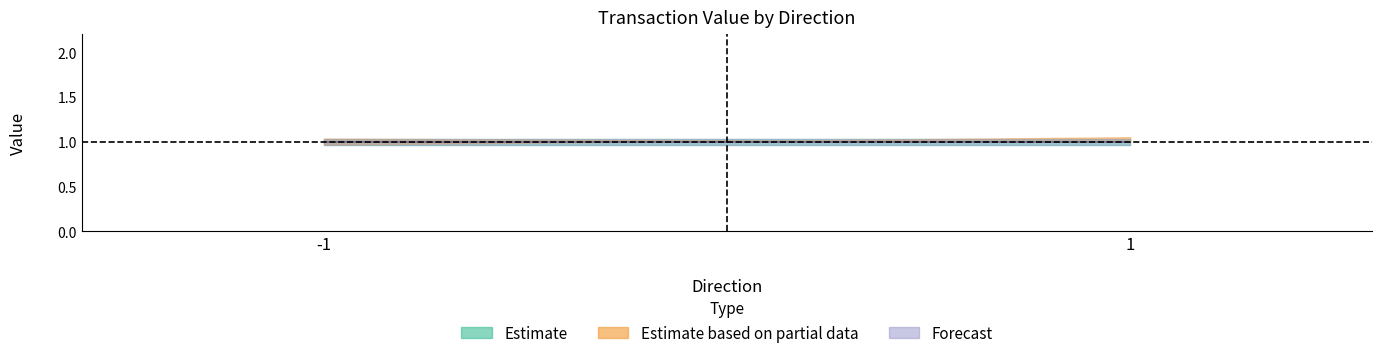

How many data points does each series have?

2